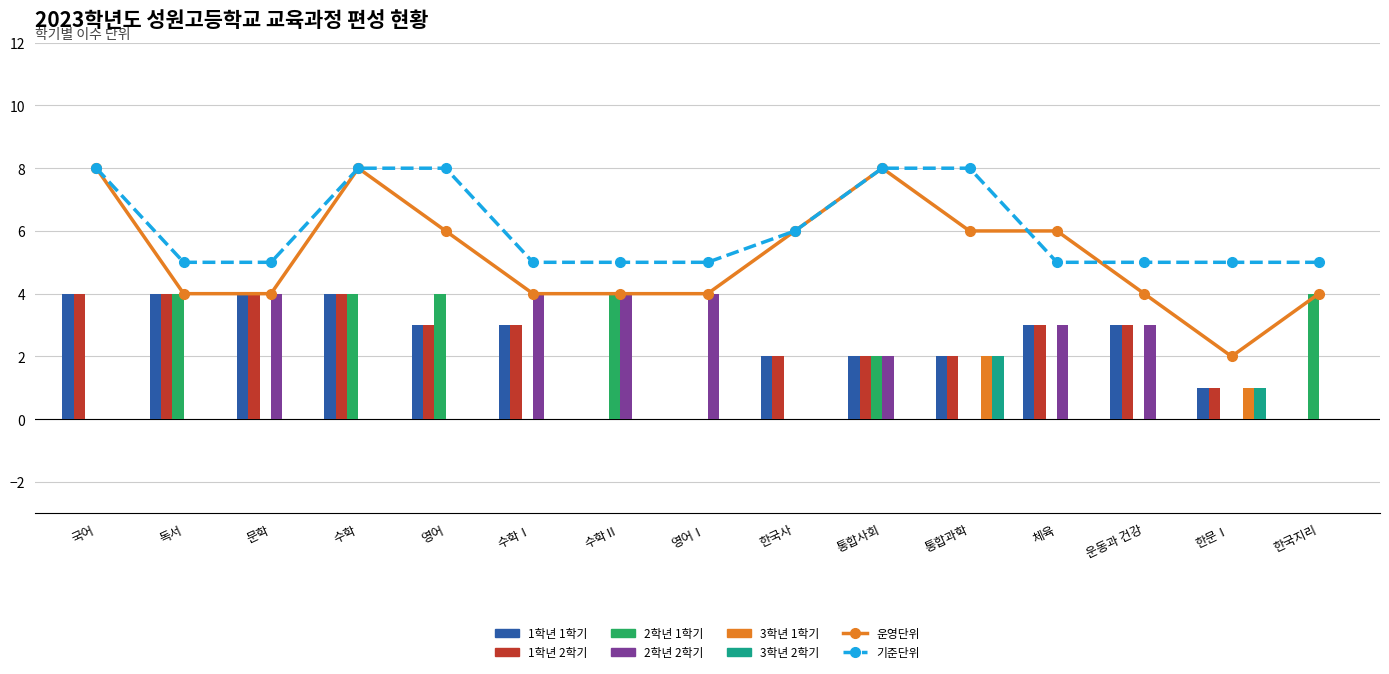

Which category has the highest value across all series?

국어